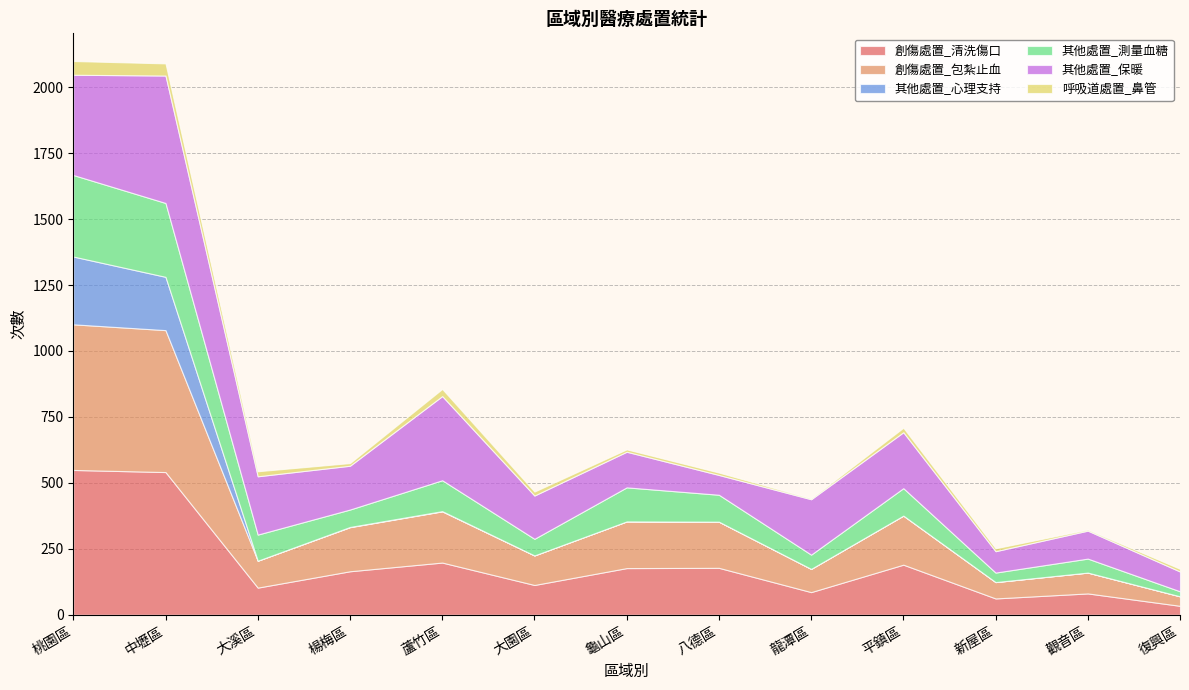

What are all the series names shown in the legend?

創傷處置_清洗傷口, 創傷處置_包紮止血, 其他處置_心理支持, 其他處置_測量血糖, 其他處置_保暖, 呼吸道處置_鼻管